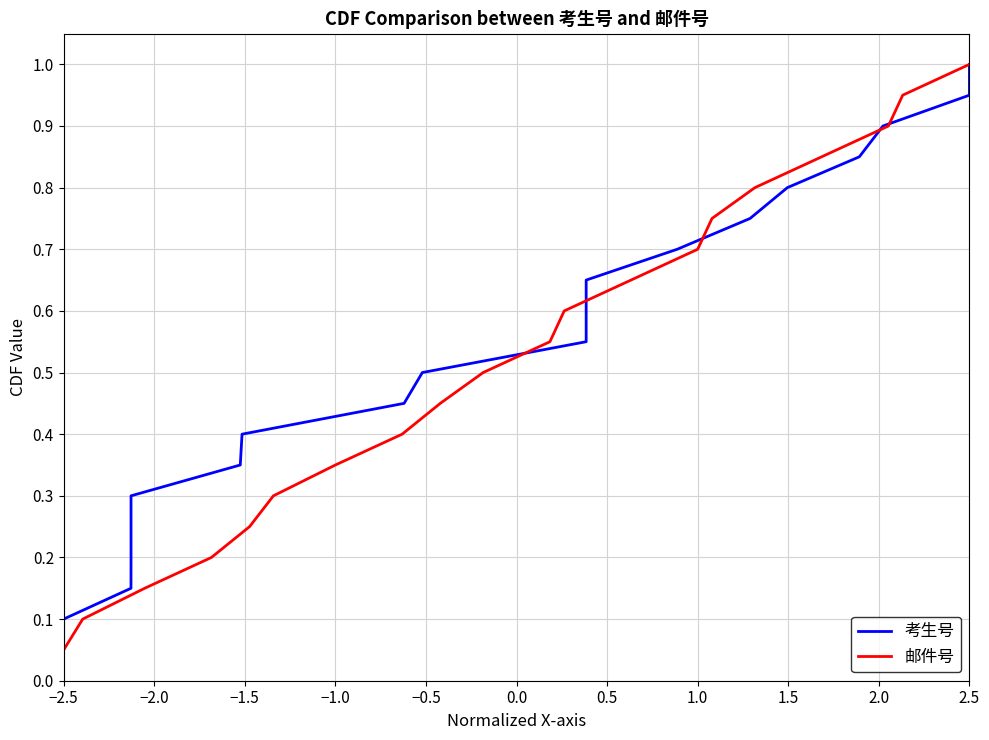

Reading left to right, list all the values displayed in this chart.

考生号: 0.1	0.1	0.1	0.2	0.2	0.3	0.3	0.4	0.5	0.5	0.6	0.6	0.7	0.7	0.8	0.8	0.8	0.9	0.9	1.0
邮件号: 0.1	0.1	0.1	0.2	0.2	0.3	0.3	0.4	0.5	0.5	0.6	0.6	0.7	0.7	0.8	0.8	0.8	0.9	0.9	1.0